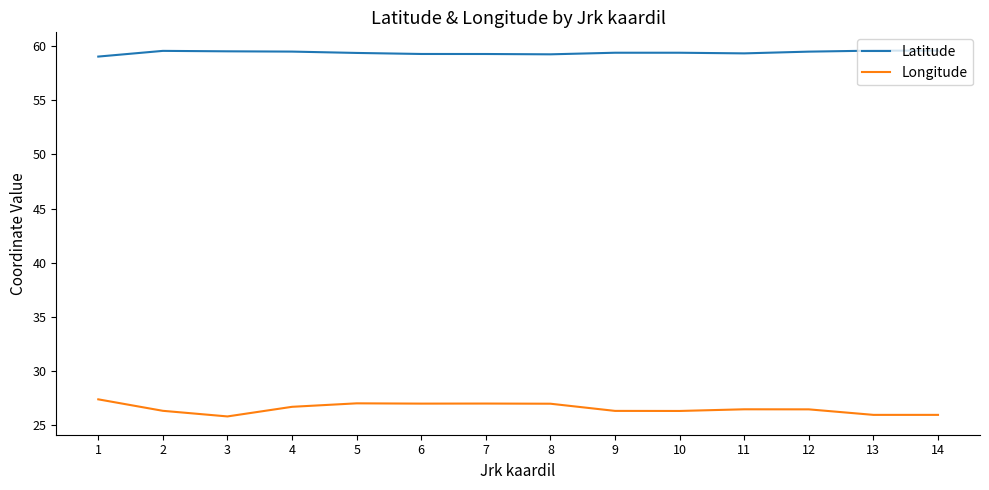

True or false: Longitude and Latitude cross at least once.

False